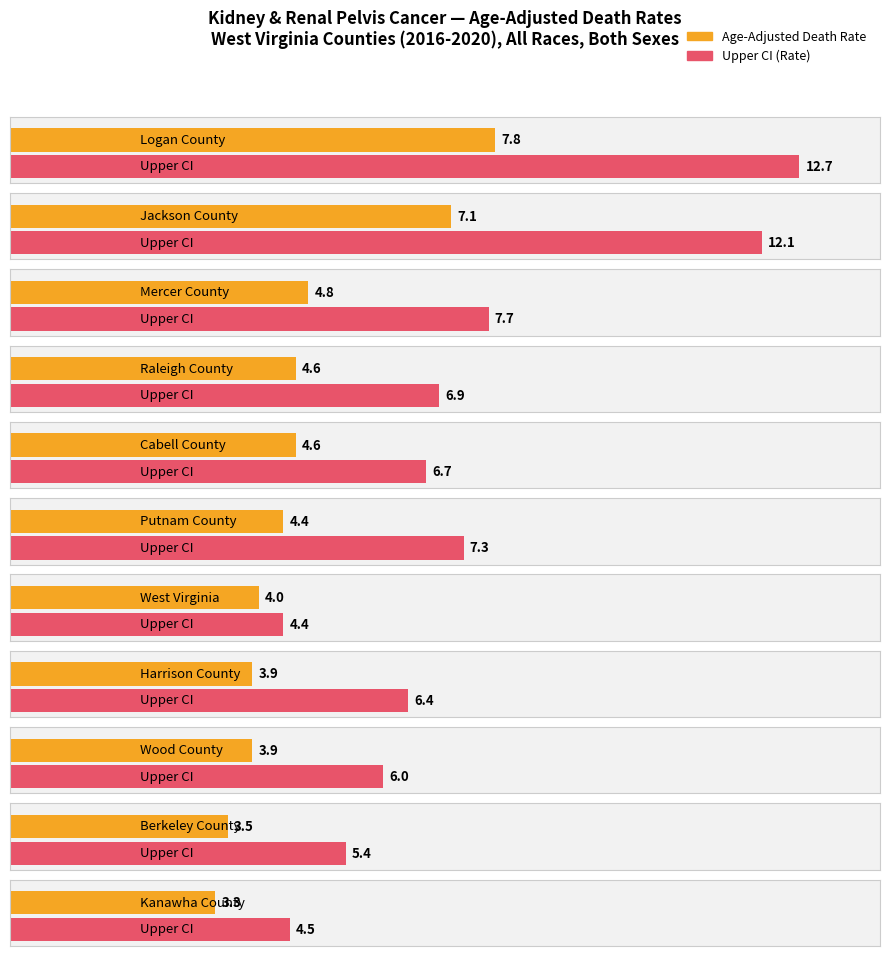

Are the bars grouped side by side (vs. stacked)?

Yes